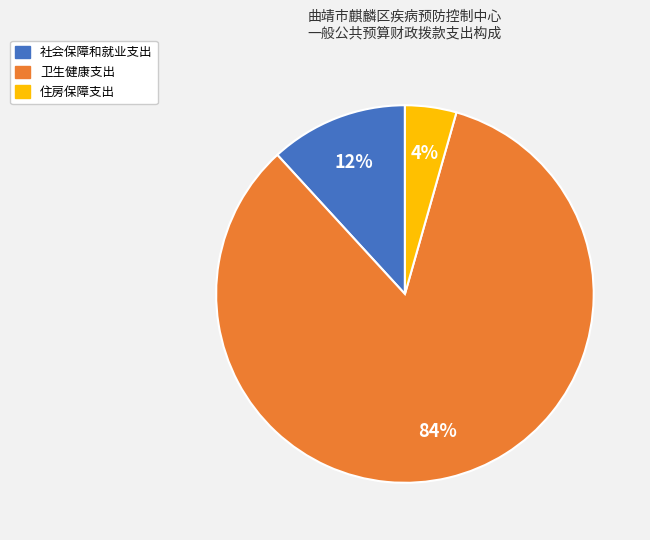

To the nearest percent, what portion does 卫生健康支出 represent?

84%